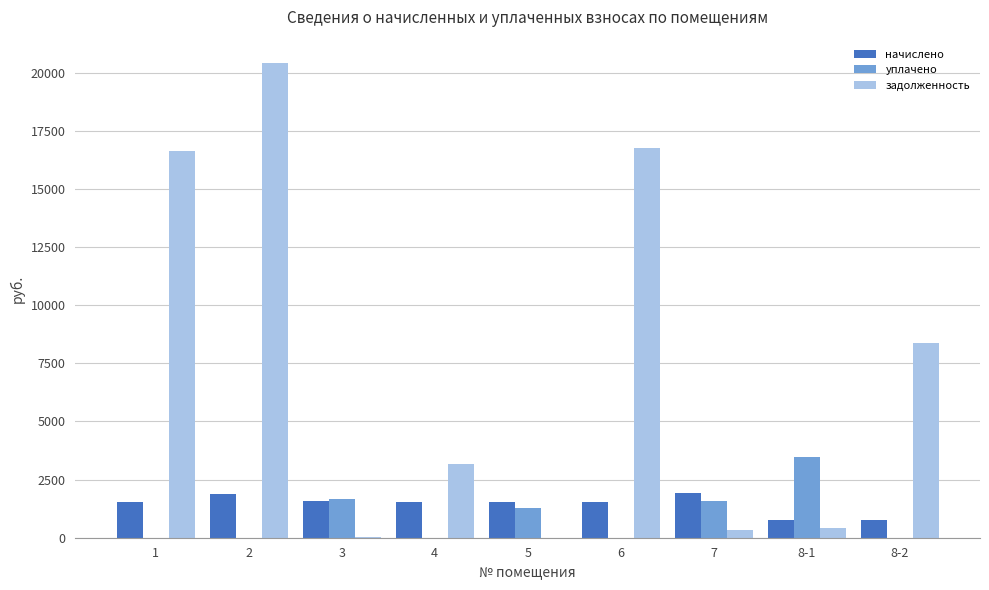

Read the начислено value at 2.

1876.2